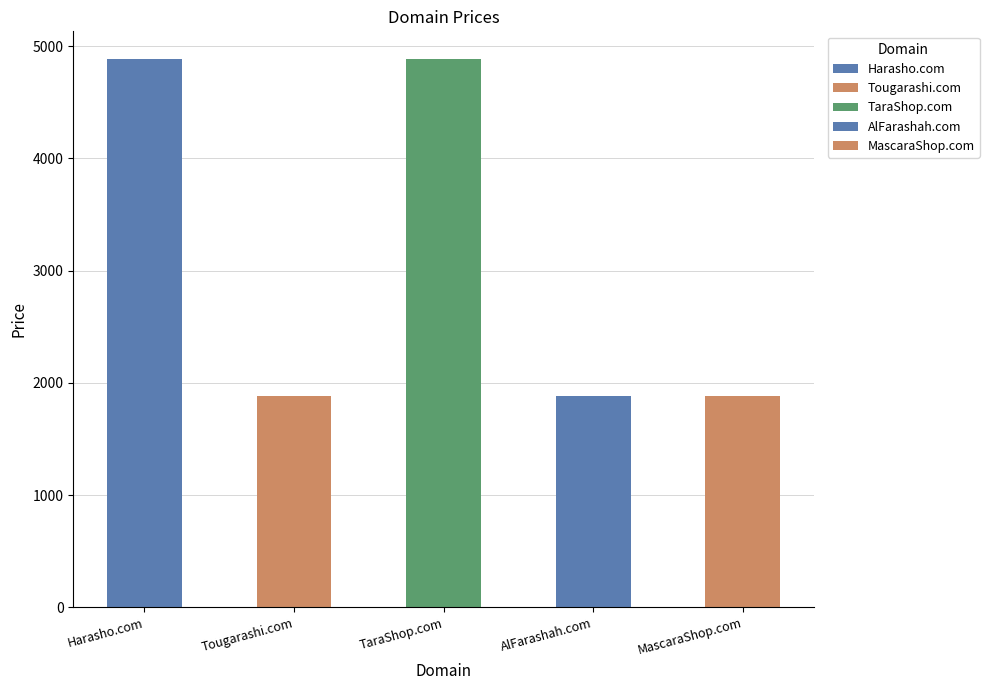

What is the minimum value shown in the chart?

1888